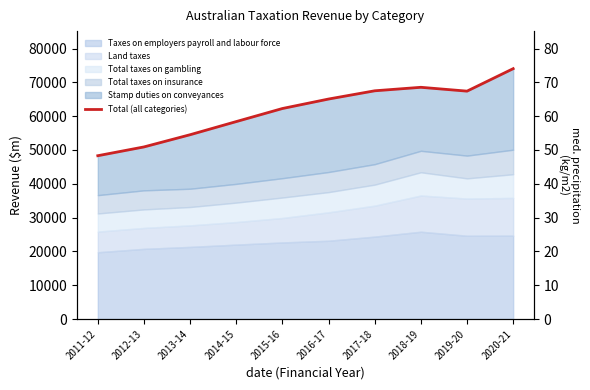

The value at 2016-17 is 65065. True or false?

True